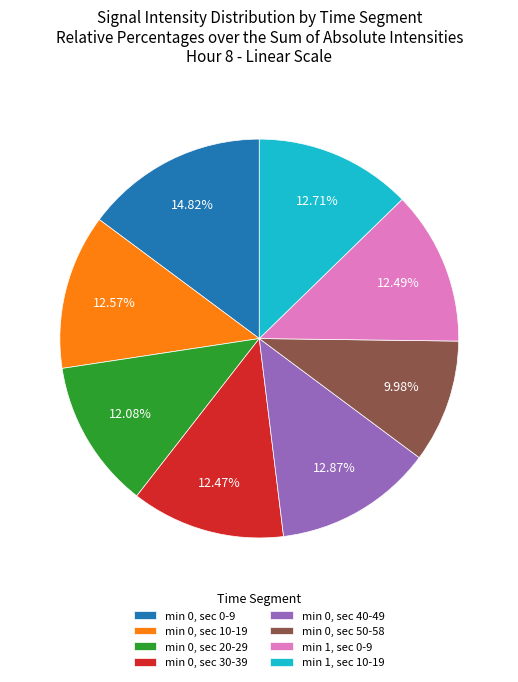

Between min 0, sec 20-29 and min 0, sec 0-9, which is larger?

min 0, sec 0-9